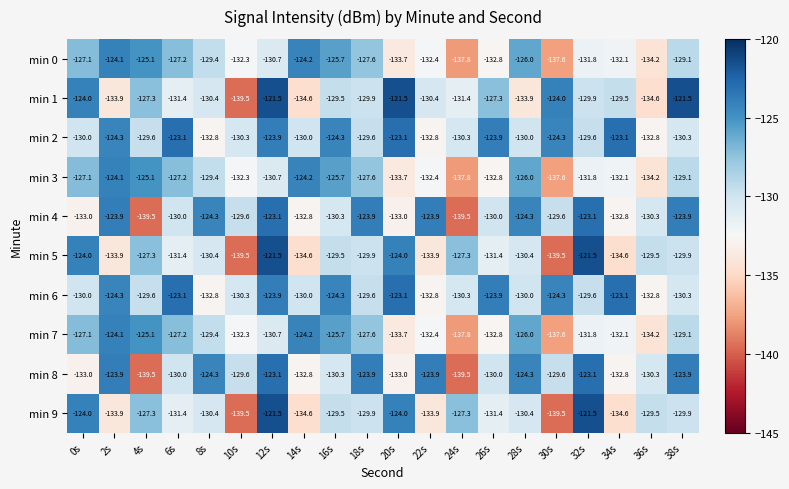

The min 7 series shows -132.3 at 10s. True or false?

True